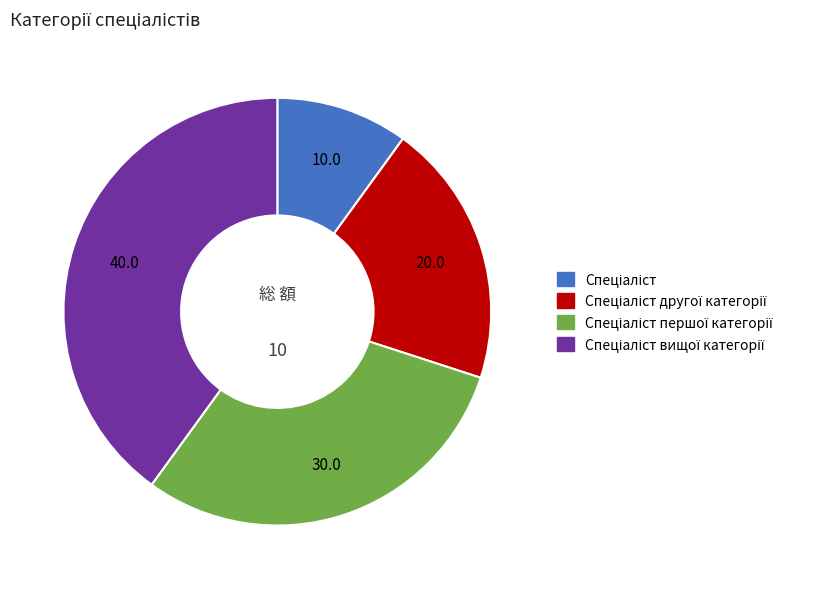

Is there any slice that represents more than half of the pie?

No